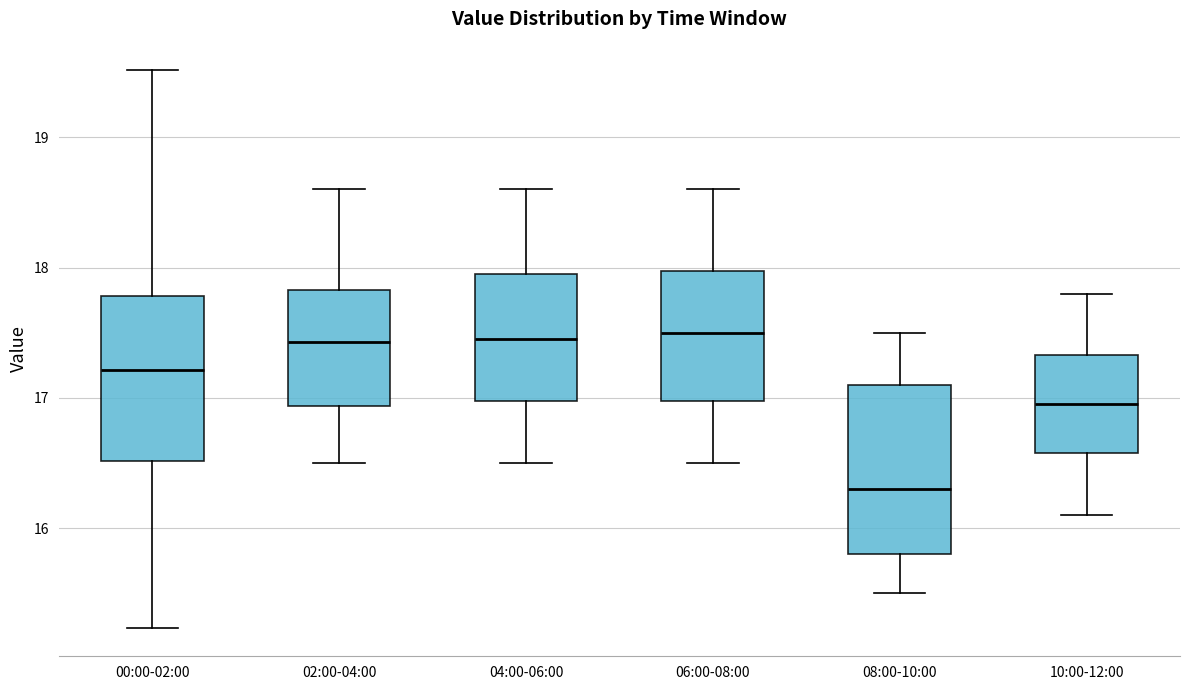

Reading left to right, transcribe this box plot: for each box, give where its median line is, the range the box spans, and where its two whiskers end, as read against the y-axis. The values are not printed on the chart, so give them approximately, as read against the axis.

00:00-02:00: median 17.2, box 16.5 to 17.8, whiskers 15.2 to 19.5
02:00-04:00: median 17.4, box 16.9 to 17.8, whiskers 16.5 to 18.6
04:00-06:00: median 17.5, box 17.0 to 18.0, whiskers 16.5 to 18.6
06:00-08:00: median 17.5, box 17.0 to 18.0, whiskers 16.5 to 18.6
08:00-10:00: median 16.3, box 15.8 to 17.1, whiskers 15.5 to 17.5
10:00-12:00: median 17.0, box 16.6 to 17.3, whiskers 16.1 to 17.8